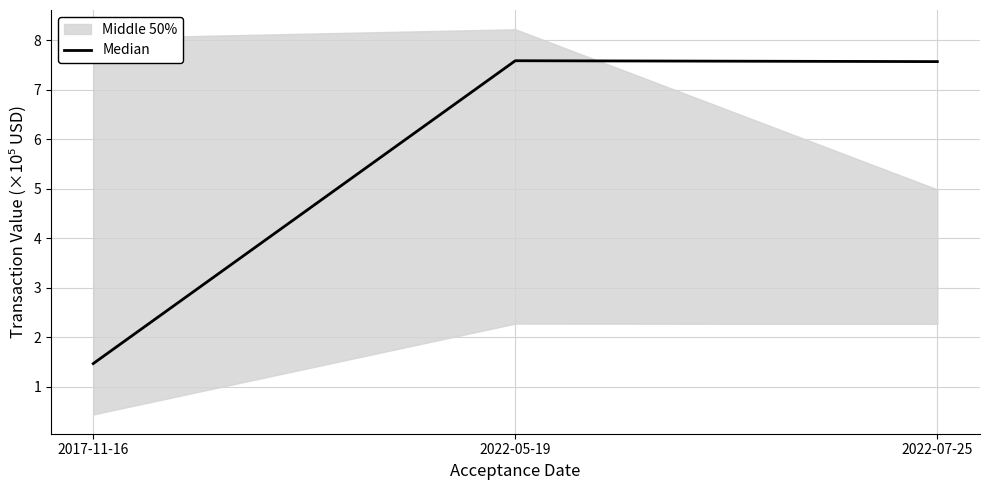

Does the chart display data point markers on the line(s)?

No